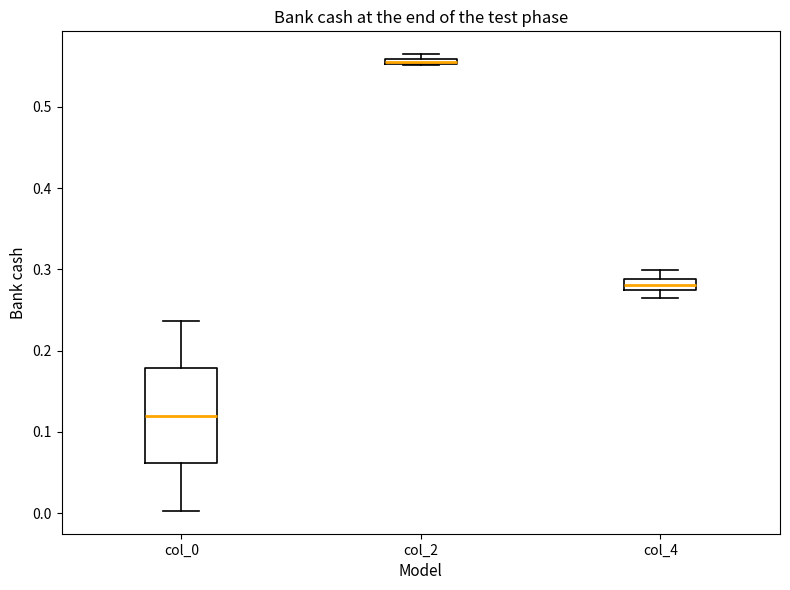

Where is the upper edge of the box for col_4 on the y-axis? The values are not printed on the chart, so give them approximately, as read against the axis.

0.29